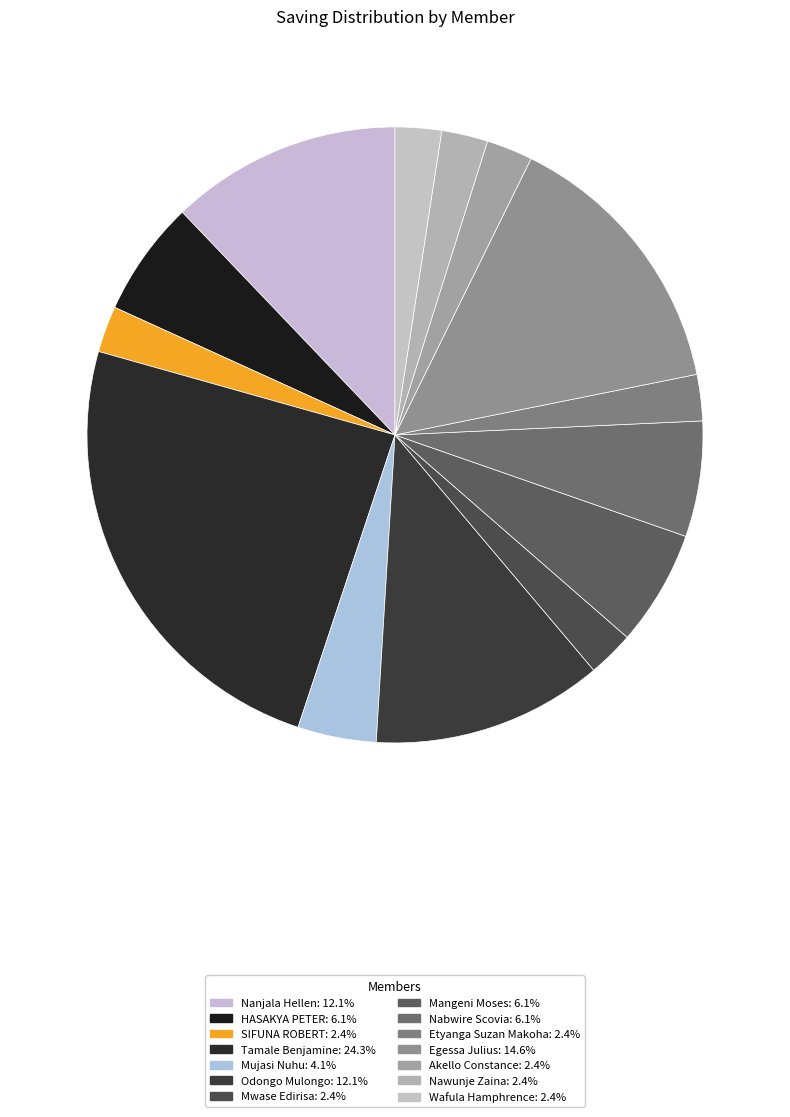

Rank the categories by value from highest to lowest.

Tamale Benjamine, Egessa Julius, Nanjala Hellen, Odongo Mulongo, HASAKYA PETER, Mangeni Moses, Nabwire Scovia, Mujasi Nuhu, SIFUNA ROBERT, Mwase Edirisa, Etyanga Suzan Makoha, Akello Constance, Nawunje Zaina, Wafula Hamphrence